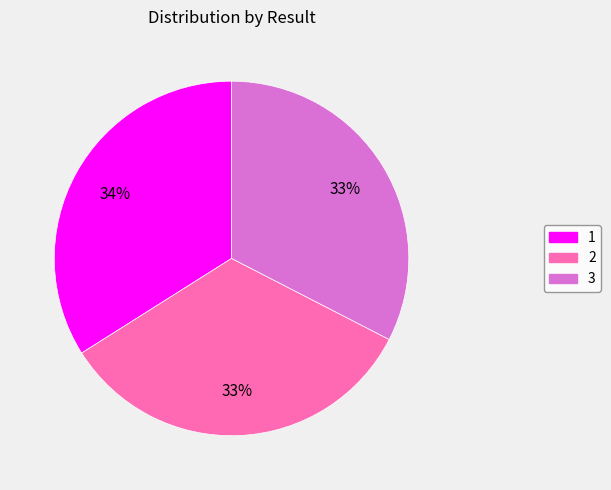

Is the sum of 3 and 2 greater than half?

Yes